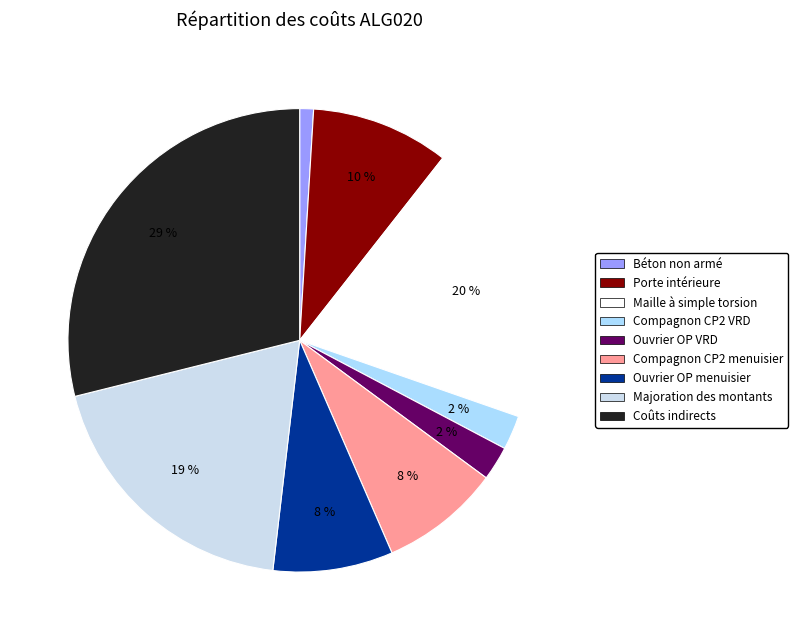

Is it true that Coûts indirects is 15% of the pie?

False